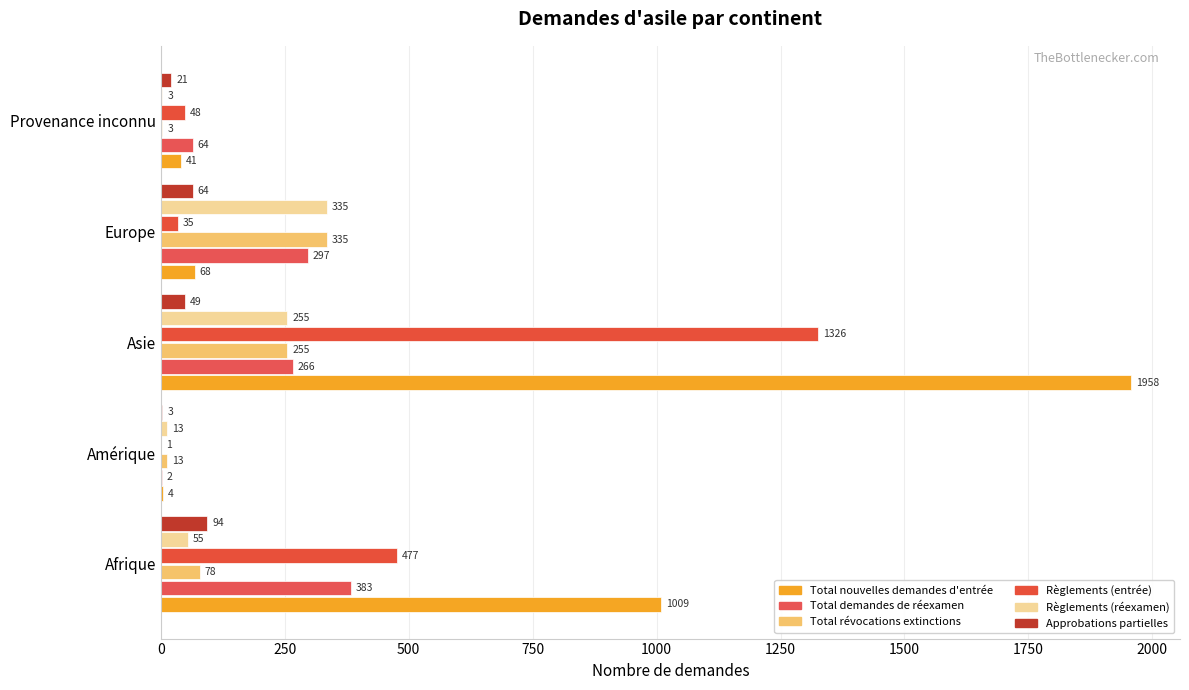

Count the number of data series in this chart.

6